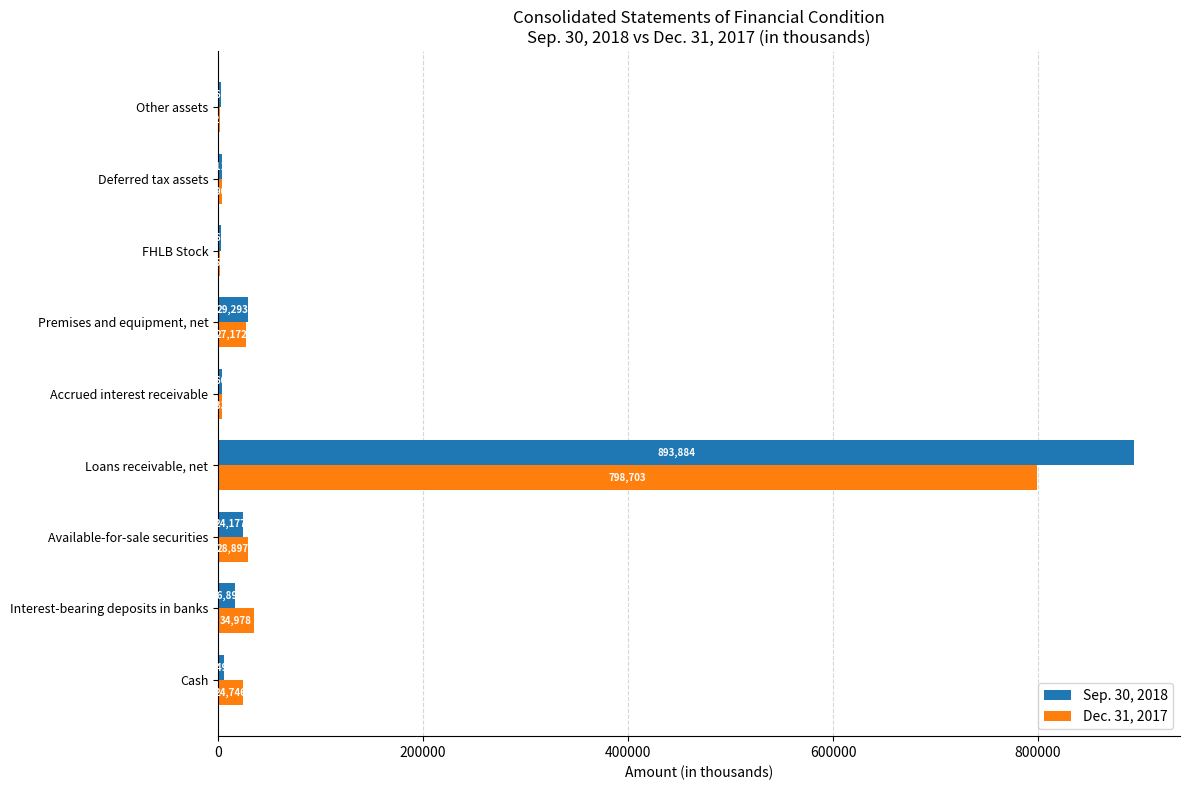

What is the approximate value of Dec. 31, 2017 at FHLB Stock?

1511